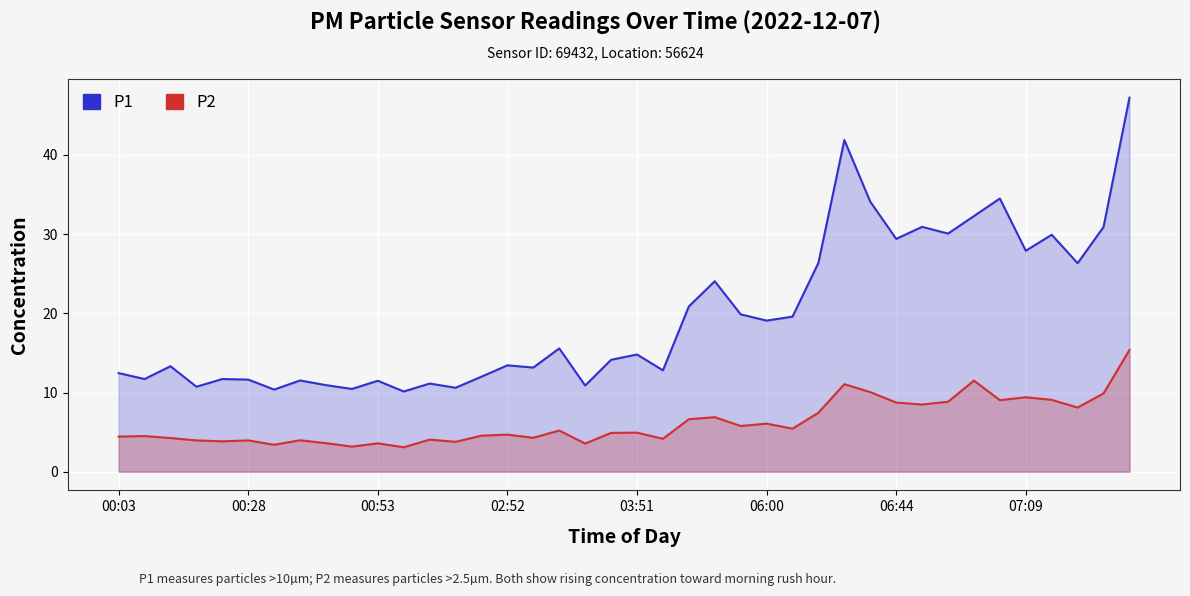

True or false: P1 has a value of 17.9 at 34.

False